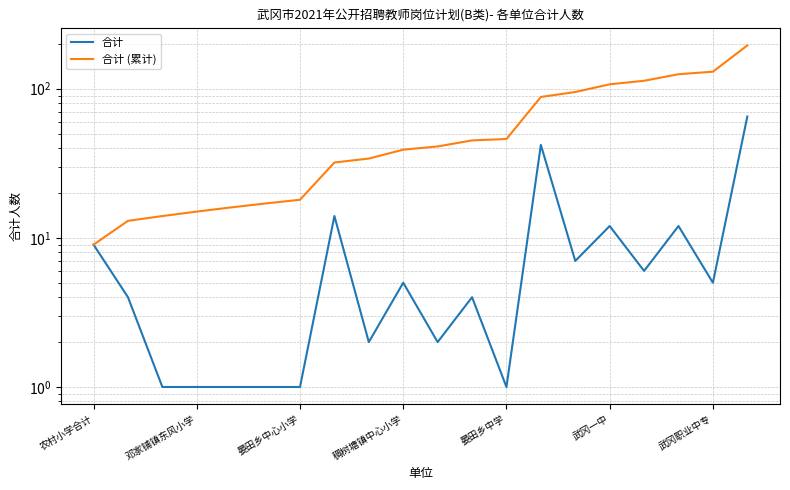

Is the value of 合计 at 12 greater than the value of 合计 (累计) at 8?

No